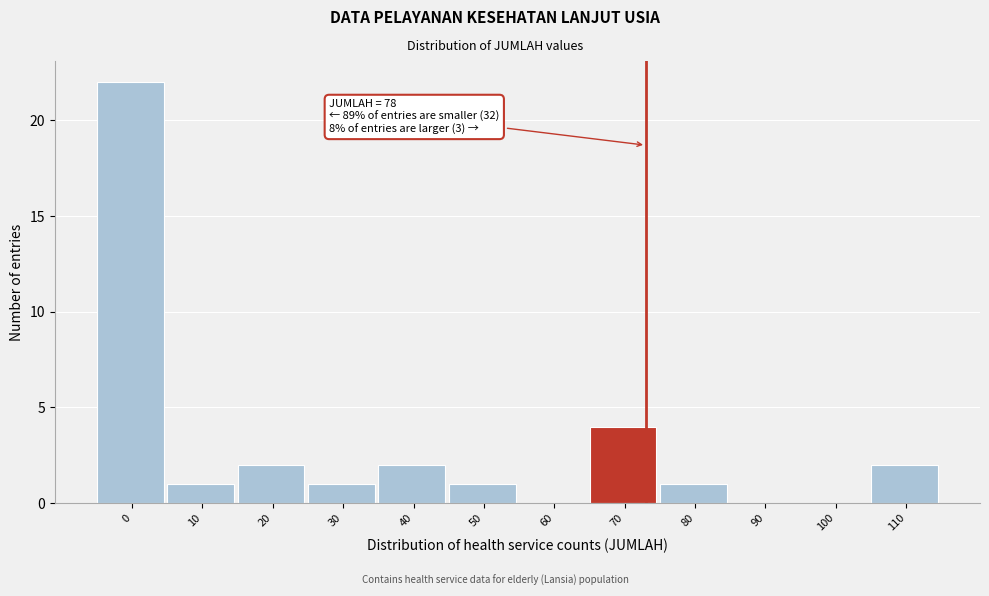

Reading left to right, extract all data points from this chart.

0=22	10=1	20=2	30=1	40=2	50=1	60=0	70=4	80=1	90=0	100=0	110=2